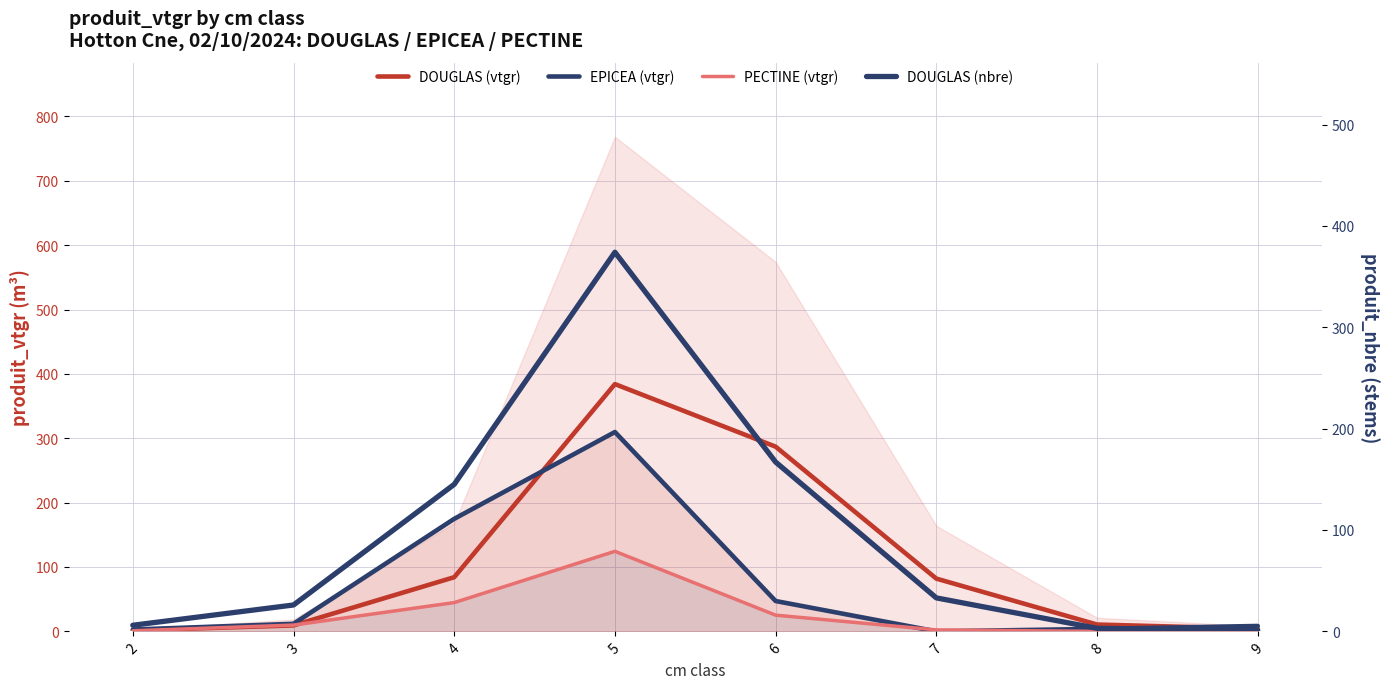

Reading left to right, transcribe all the data shown in this chart.

DOUGLAS (vtgr): 2=1.5	3=9.2	4=84.1	5=384.1	6=286.9	7=81.9	8=10.6	9=4.0
EPICEA (vtgr): 2=2.8	3=11.7	4=174.8	5=309.7	6=47.1	7=0.0	8=3.8	9=8.3
PECTINE (vtgr): 2=0.9	3=9.7	4=44.7	5=124.3	6=25.2	7=2.2	8=0.0	9=0.0
DOUGLAS (nbre): 2=6.0	3=26.0	4=145.0	5=374.0	6=167.0	7=33.0	8=3.0	9=1.0